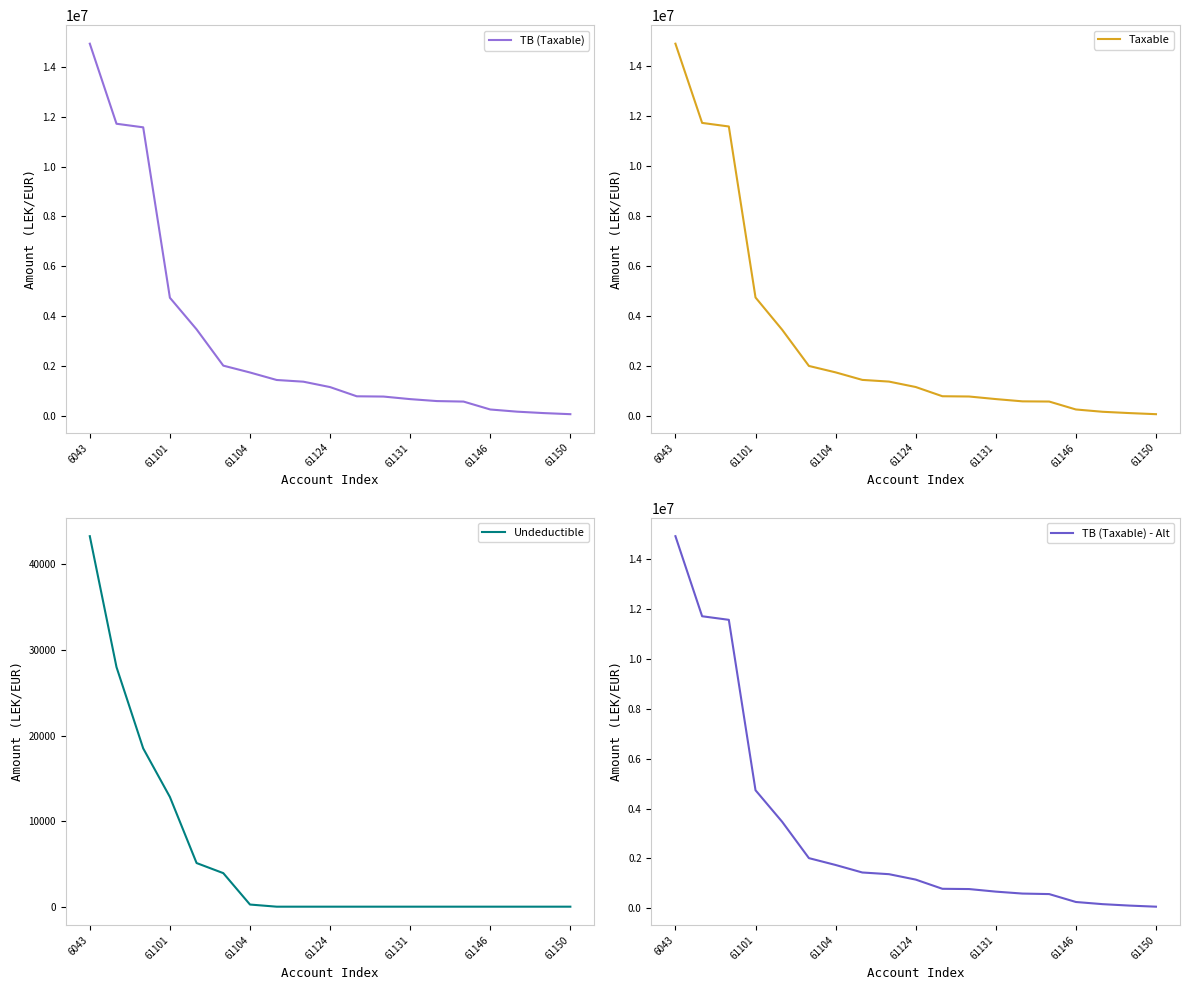

What is the label of the 12th point from the right?

7